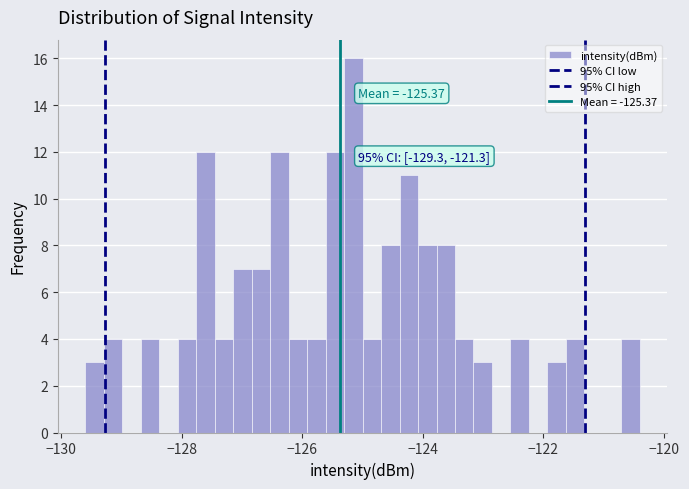

Read against the x-axis, roughly where is the centre of the tallest bar?

-125.2